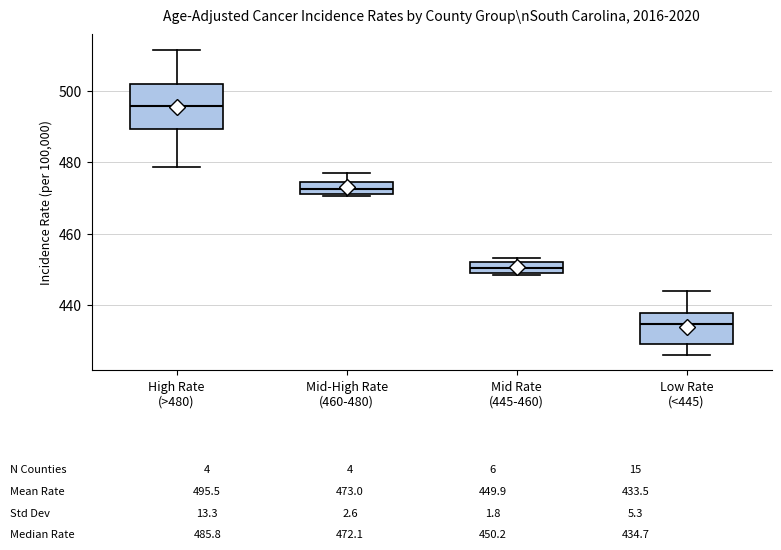

Which box is the tallest, from its lower edge to its upper edge?

High Rate (>480)